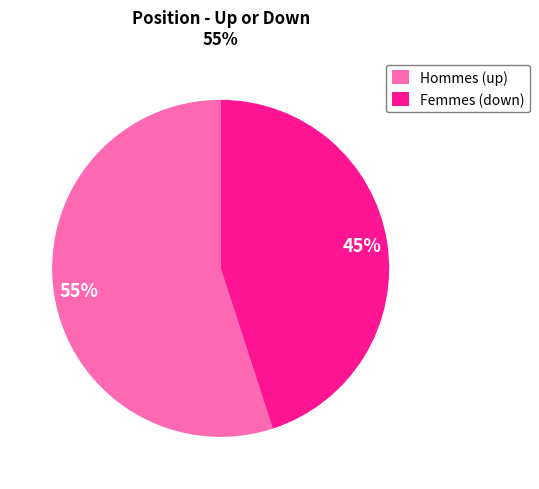

Which category accounts for the majority?

Hommes (up)